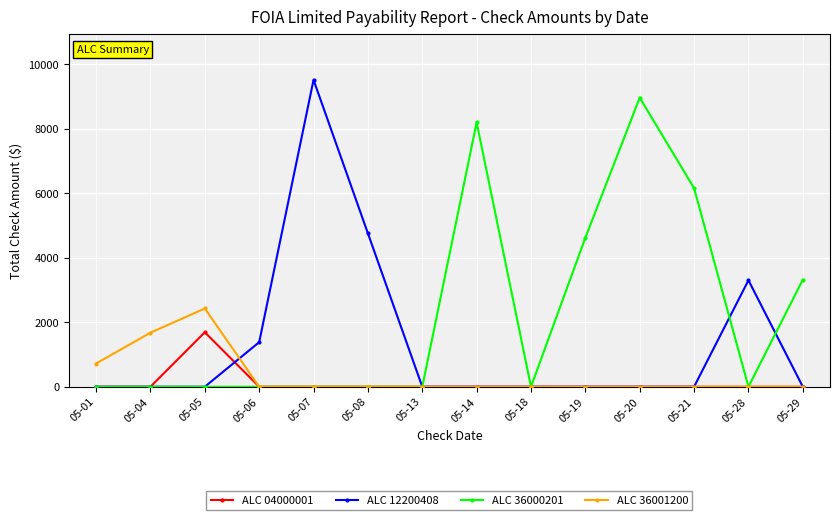

What is the sum of all ALC 36000201 values?

31270.7